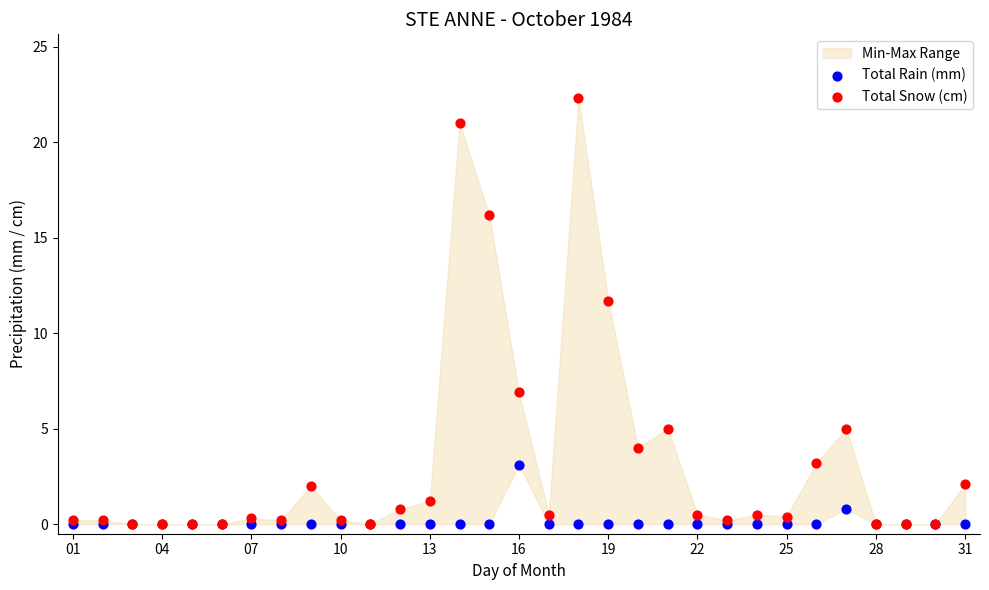

Across all series, what Y value is closest to 11?

11.7